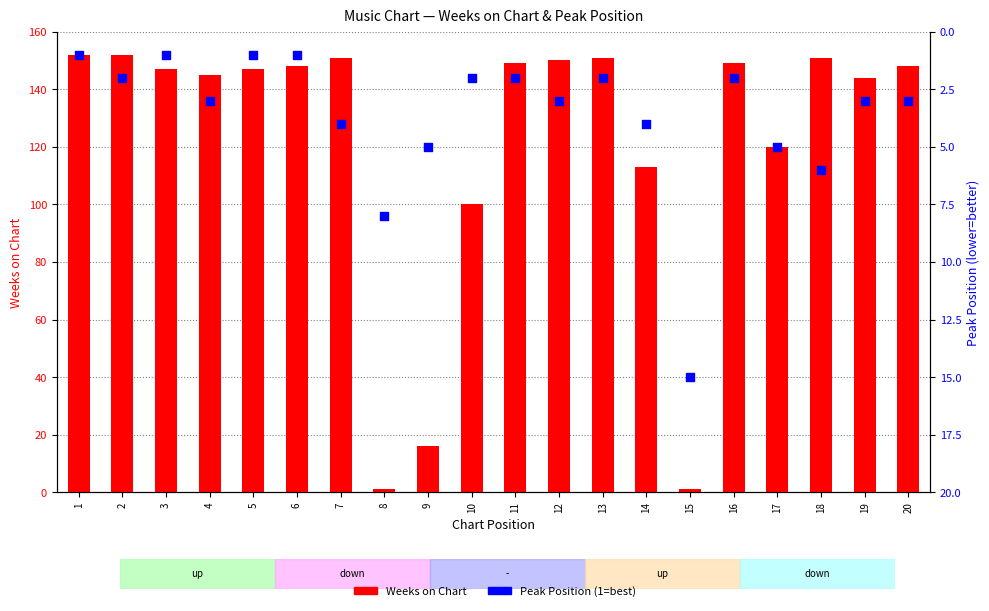

At how many categories does at least one series exceed 84?

17